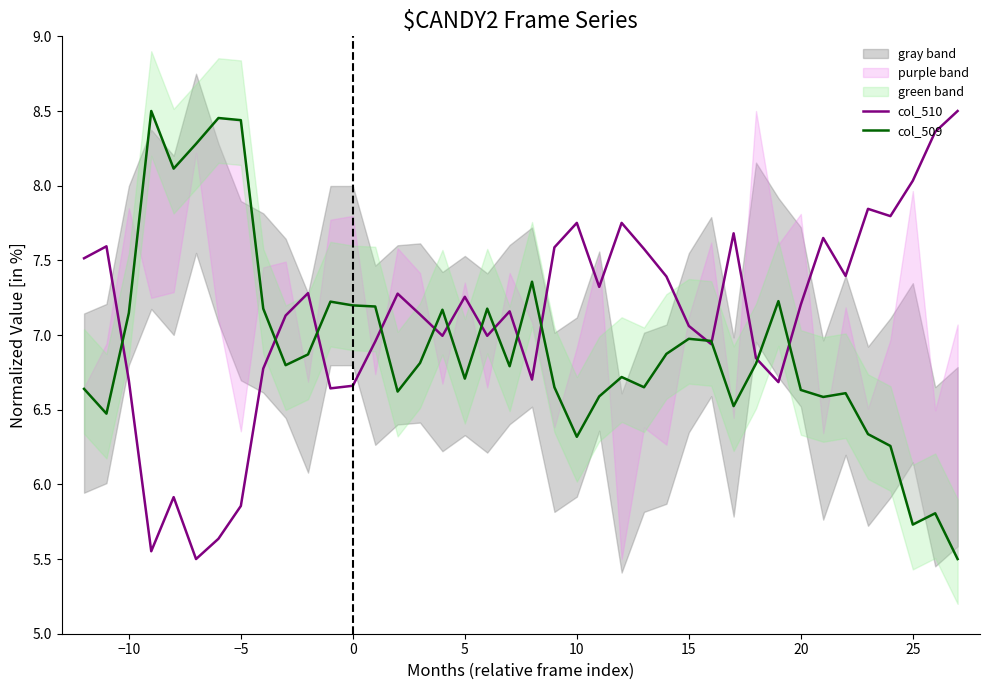

True or false: col_510 has a value of 10.2 at 0.

False